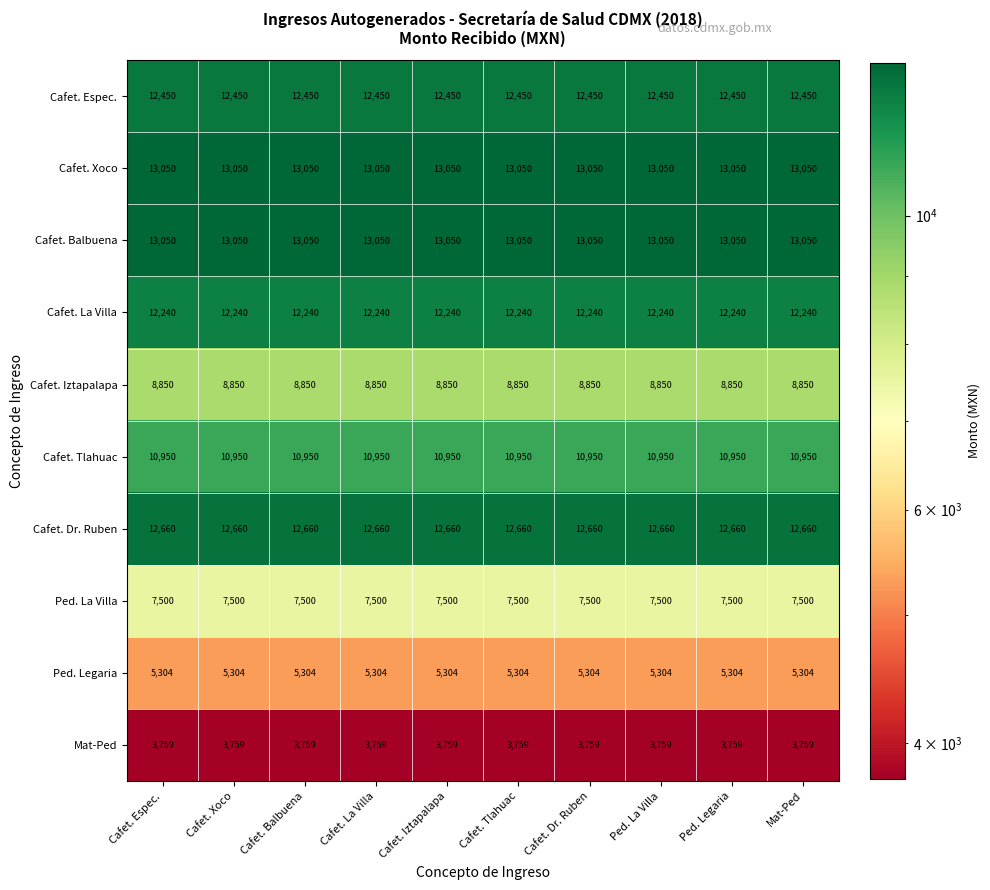

What is the sum of the Cafet. Balbuena values at Ped. Legaria and Mat-Ped?

26100